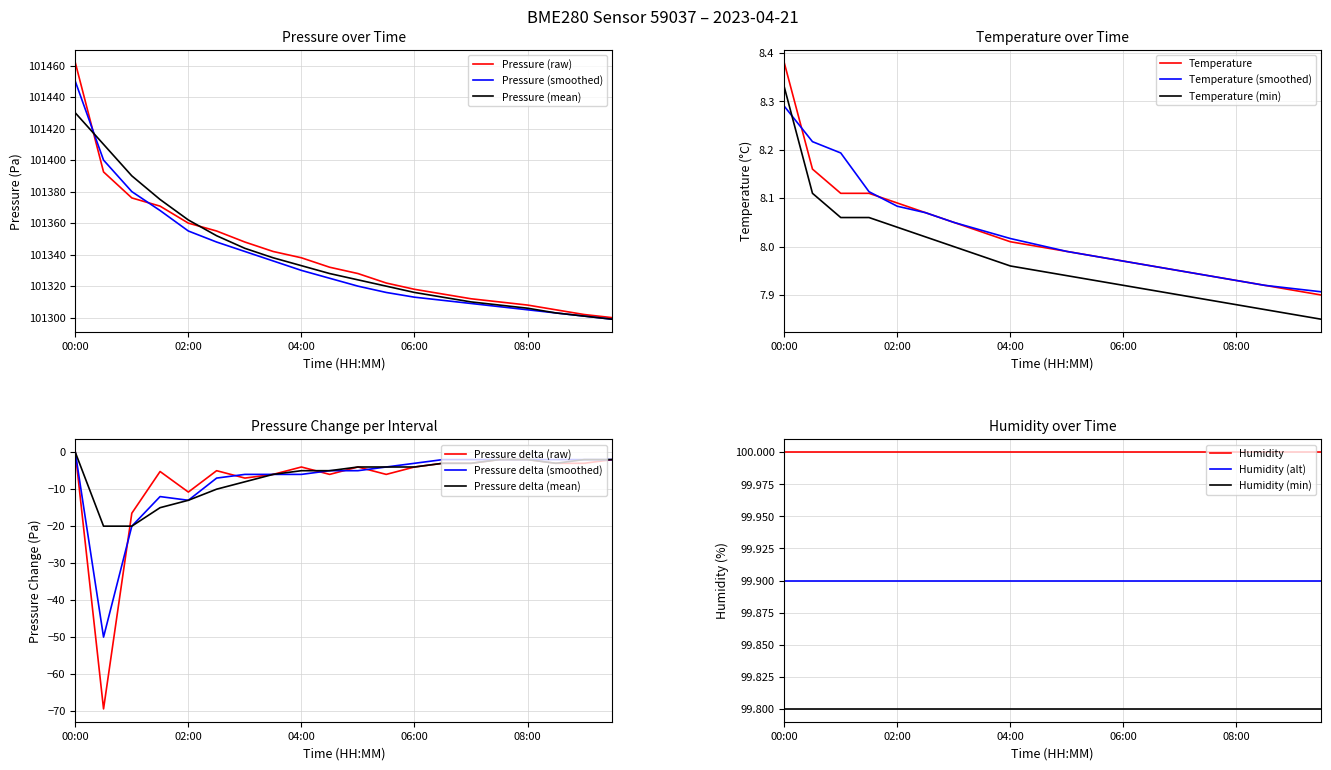

Between 02:00 and 06:30, which is larger?

02:00